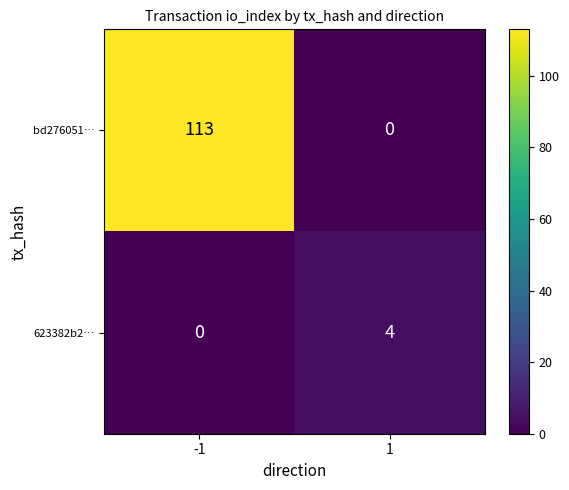

What is the spread (max minus min) of values at -1?

113